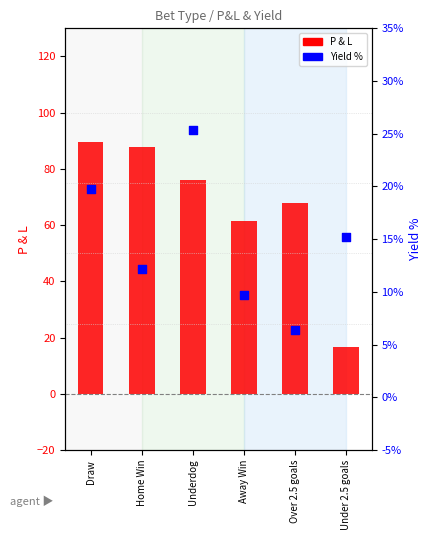

Which series contains the lowest Y value?

Yield %